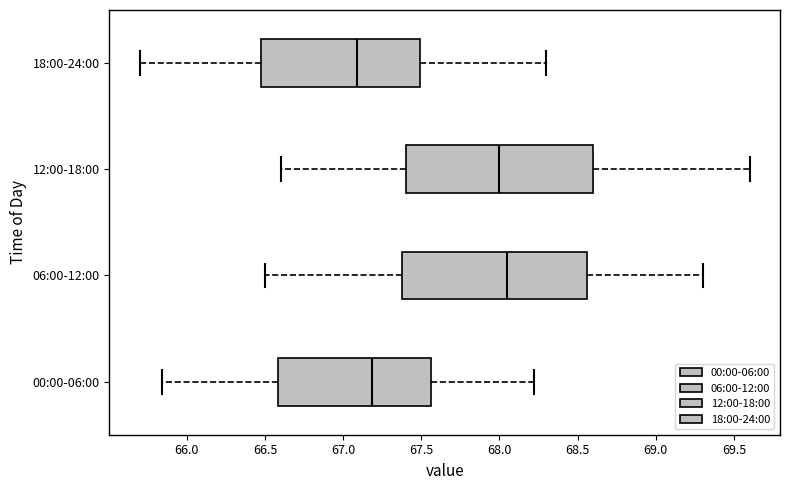

Where is the left edge of the box for 00:00-06:00 on the x-axis? The values are not printed on the chart, so give them approximately, as read against the axis.

66.60